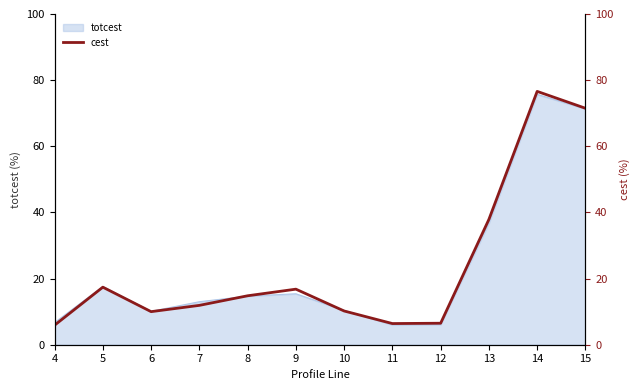

Where is the first local maximum?

5